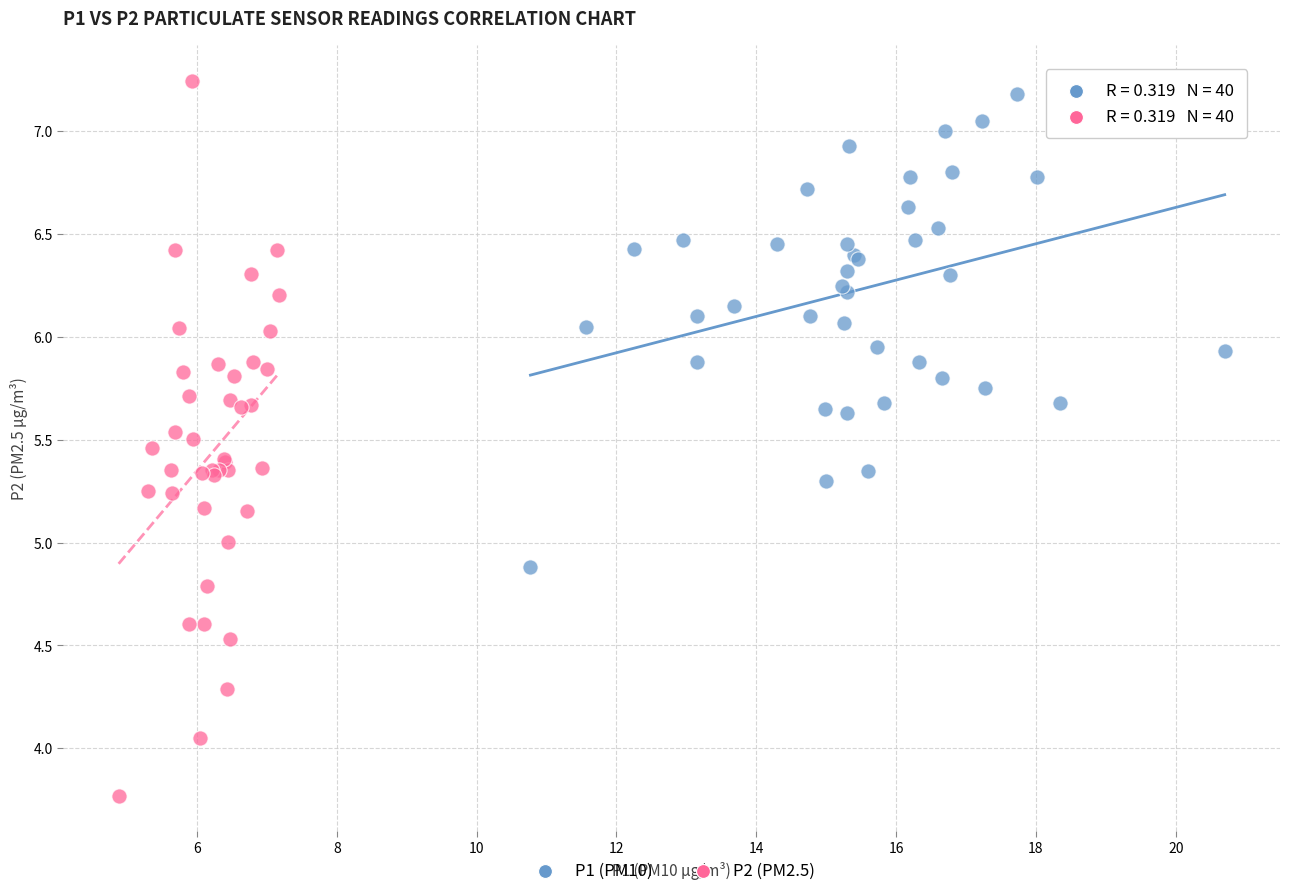

Which series has the widest spread of Y values?

P2 (PM2.5)